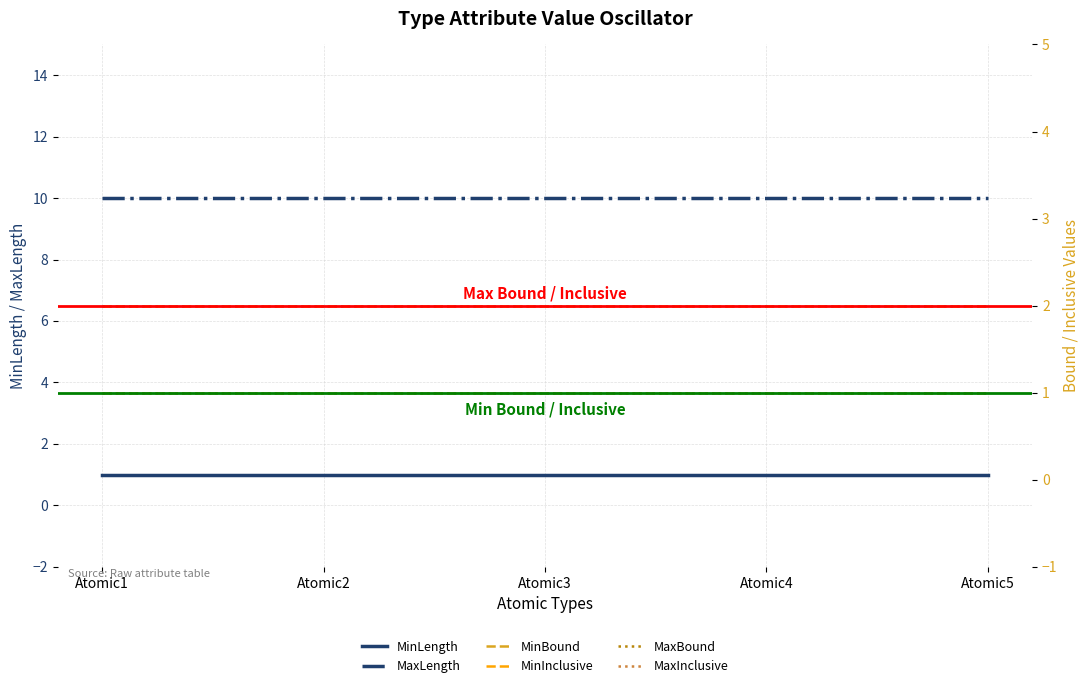

Where is MinBound nearest to the value 1?

Atomic1